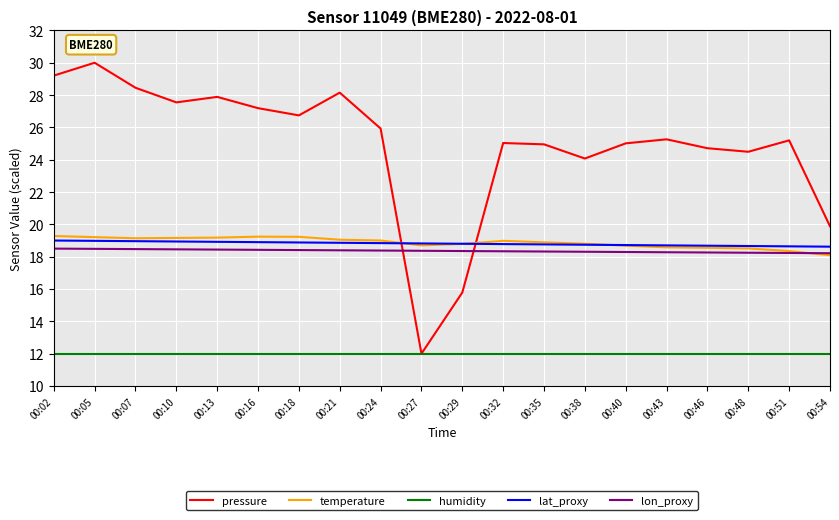

What is the difference between the maximum and second lowest values in the lon_proxy series?

0.3